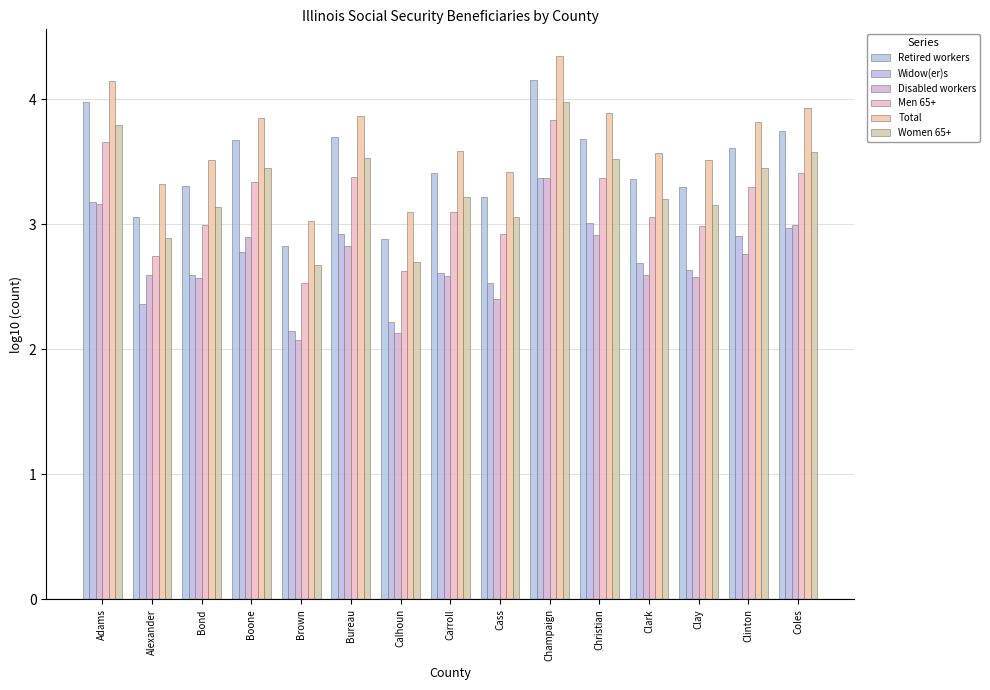

True or false: Widow(er)s has a value of 2.9 at Clinton.

True